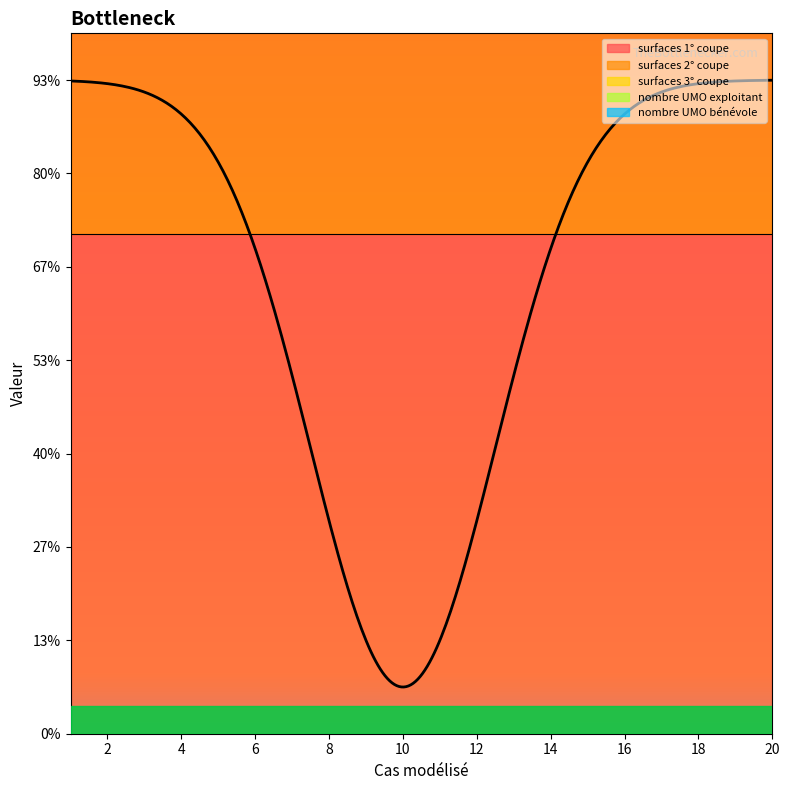

What is the spread (max minus min) of values at 9?

10.2